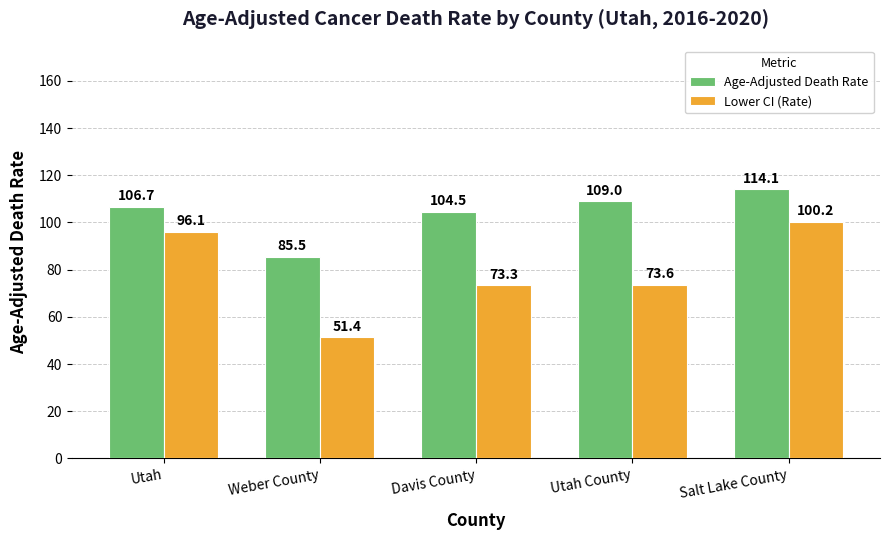

What is the sum of the Lower CI (Rate) values at Weber County and Davis County?

124.7